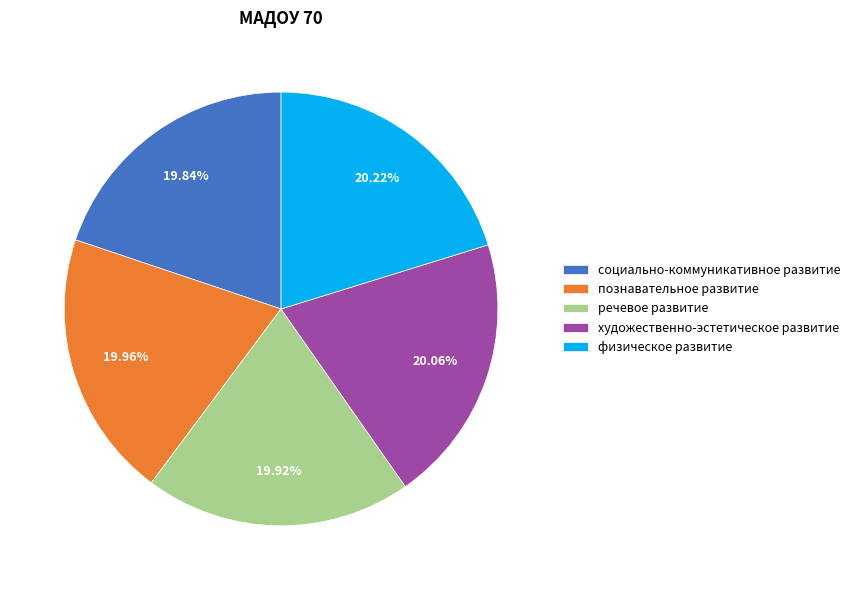

To the nearest percent, what is the average slice percentage?

20%